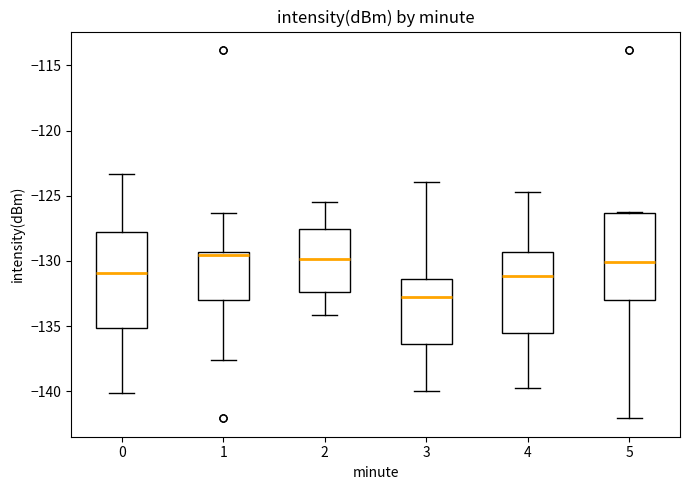

Reading left to right, transcribe this box plot: for each box, give where its median line is, the range the box spans, and where its two whiskers end, as read against the y-axis. The values are not printed on the chart, so give them approximately, as read against the axis.

0: median -131.0, box -135.0 to -128.0, whiskers -140.0 to -123.5
1: median -129.5 (just below the box's upper edge), box -133.0 to -129.5, whiskers -137.5 to -126.5
2: median -130.0, box -132.5 to -127.5, whiskers -134.0 to -125.5
3: median -133.0, box -136.5 to -131.5, whiskers -140.0 to -124.0
4: median -131.0, box -135.5 to -129.5, whiskers -140.0 to -124.5
5: median -130.0, box -133.0 to -126.5, whiskers -142.0 to -126.0